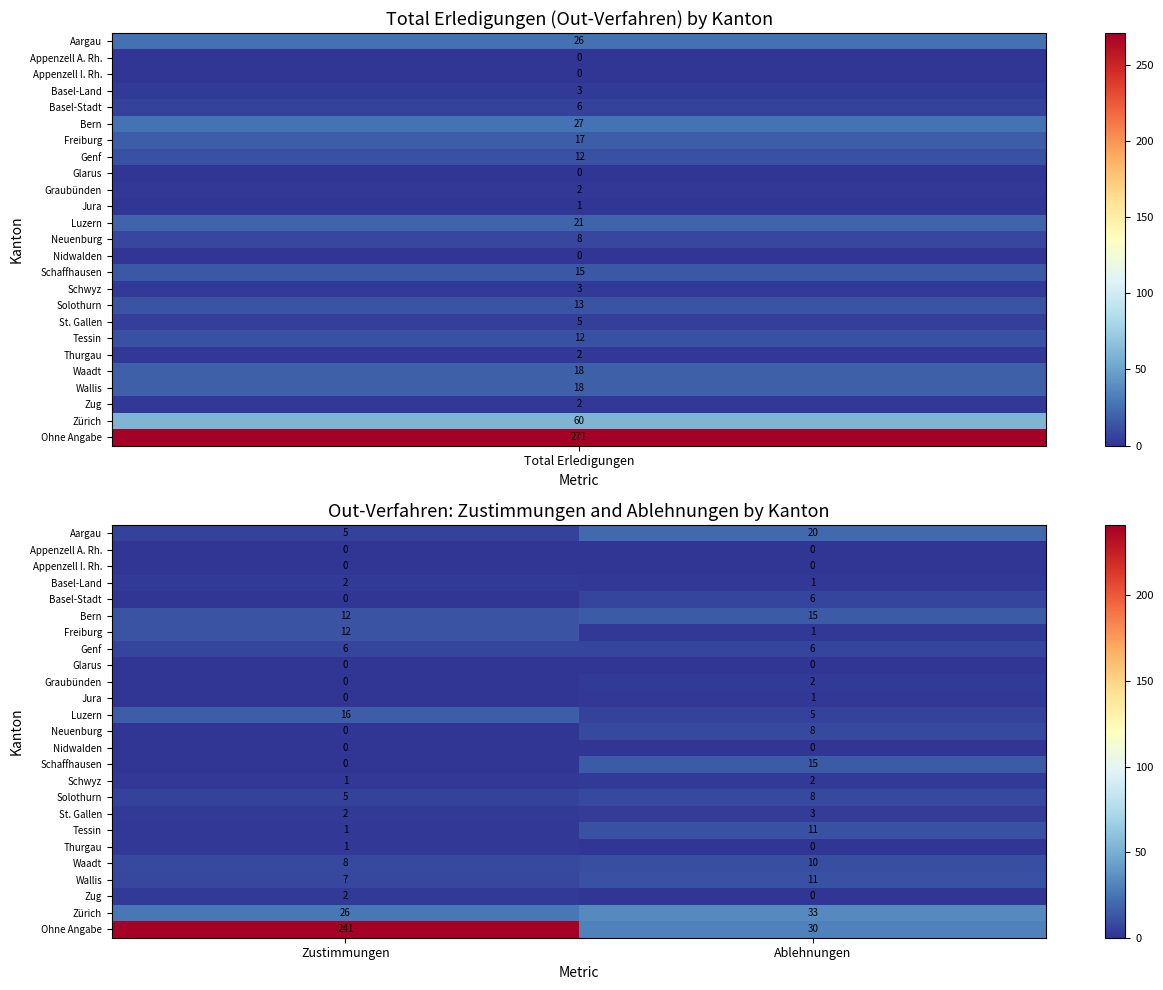

At which category is the sum across all series the highest?

Zustimmungen